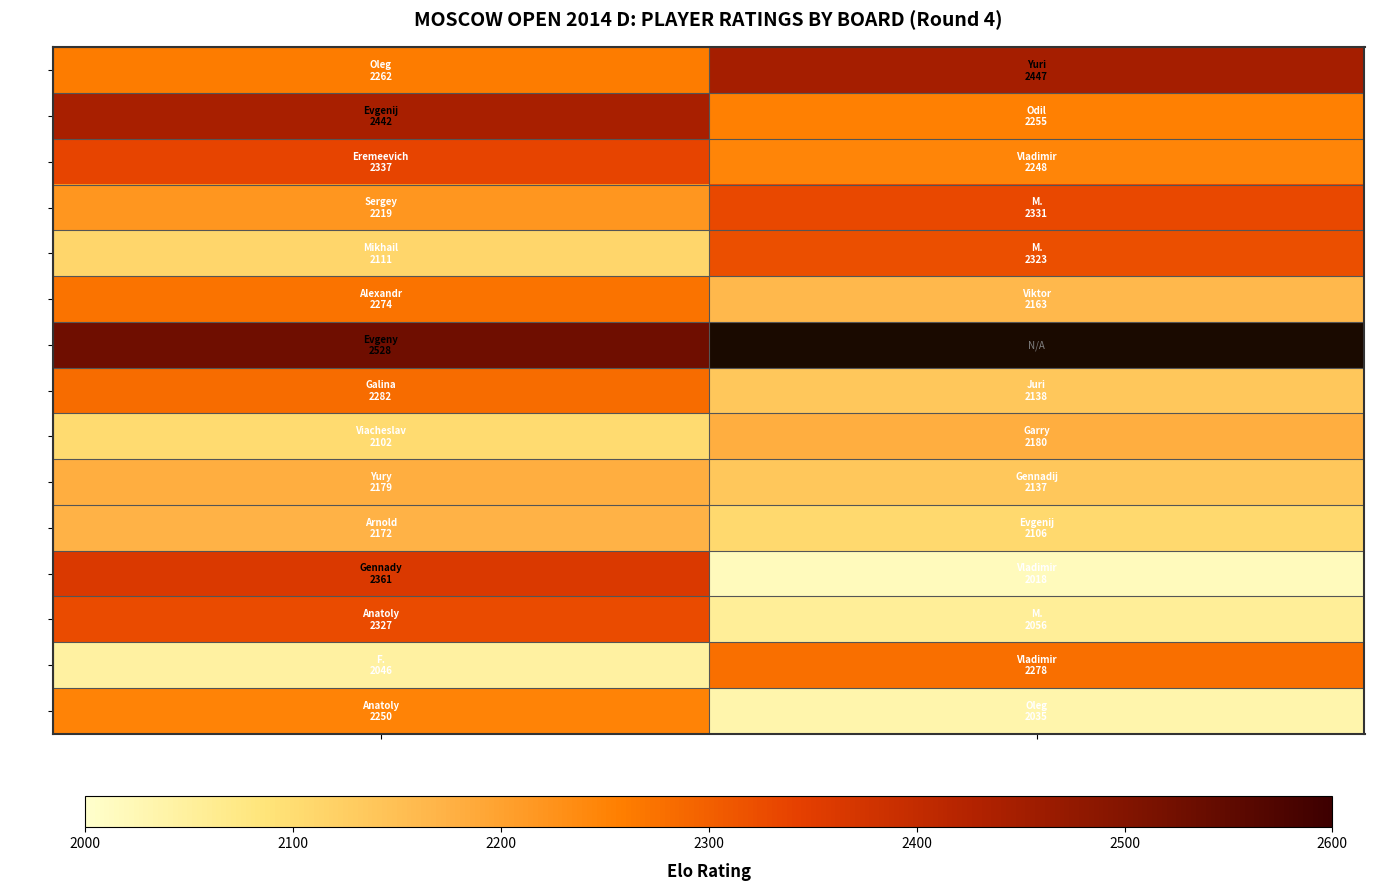

Which series changed the most between White Player and Black Player?

Bo.12